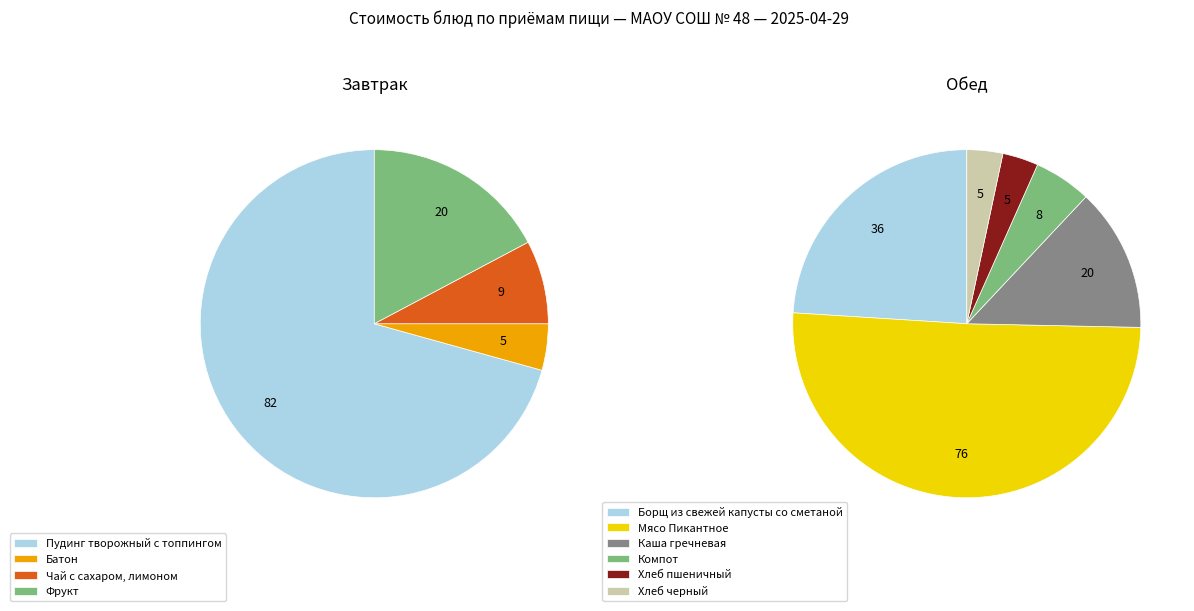

How many slices are in this pie chart?

10